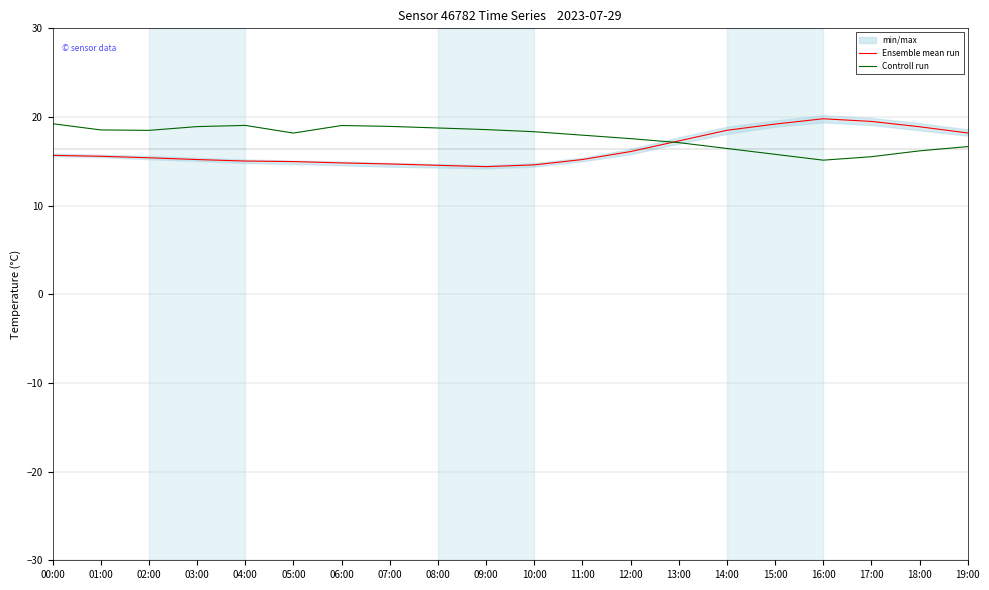

What is the average value of the Controll run series?

17.7